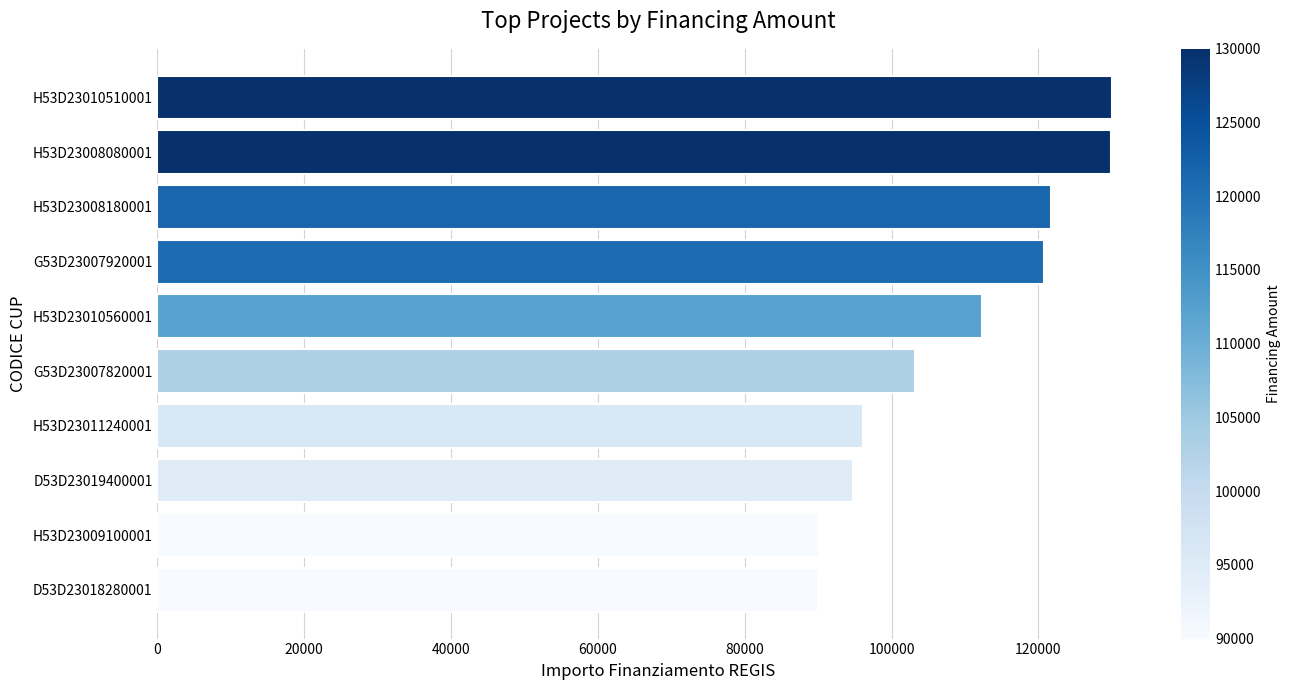

What is the difference between the second highest and second lowest values?

39859